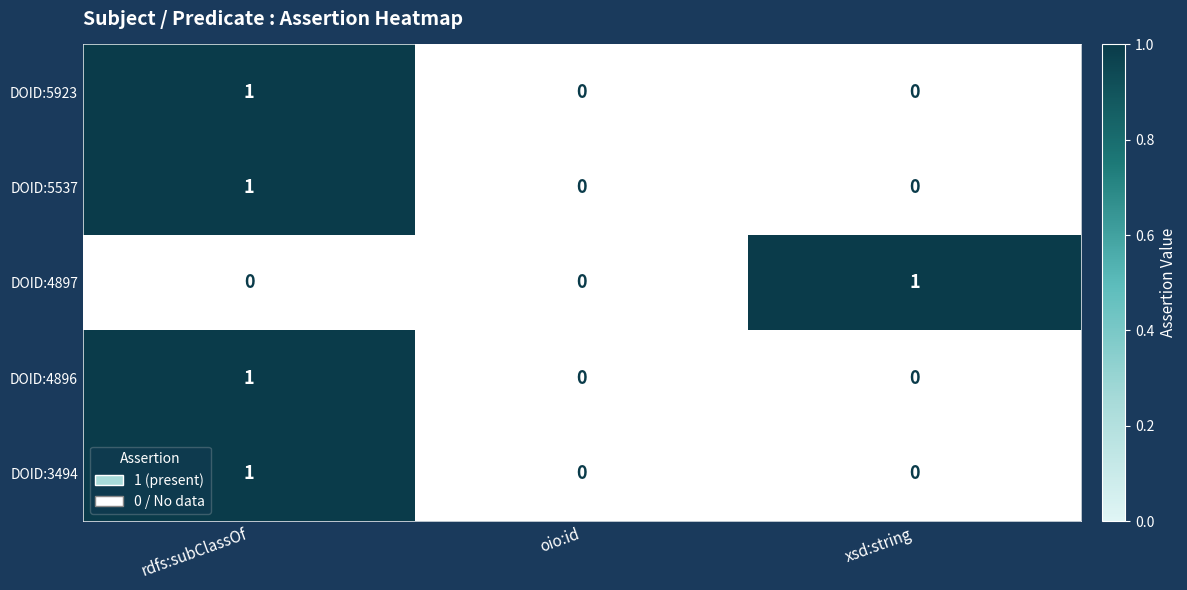

At which label does DOID:5537 reach its peak?

rdfs:subClassOf